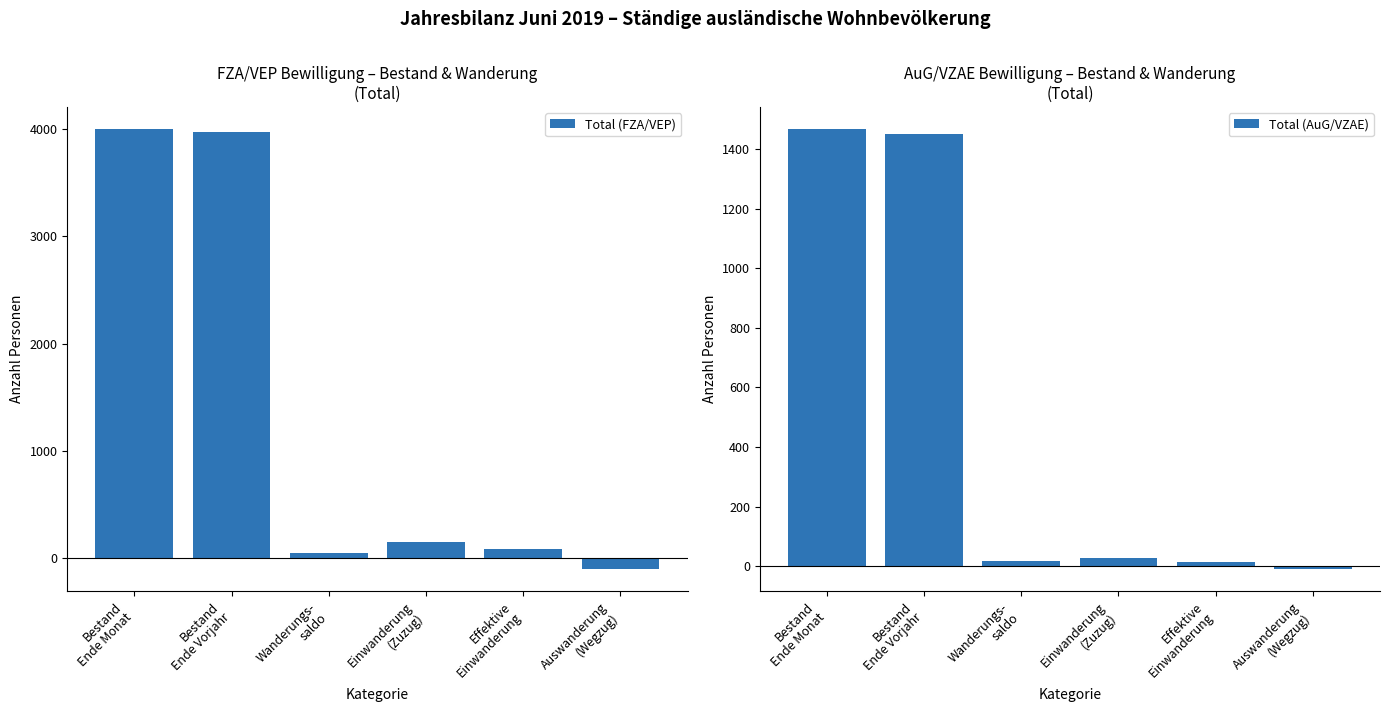

What is the value of the Total (AuG/VZAE) bar at the 6th from the left?

-10